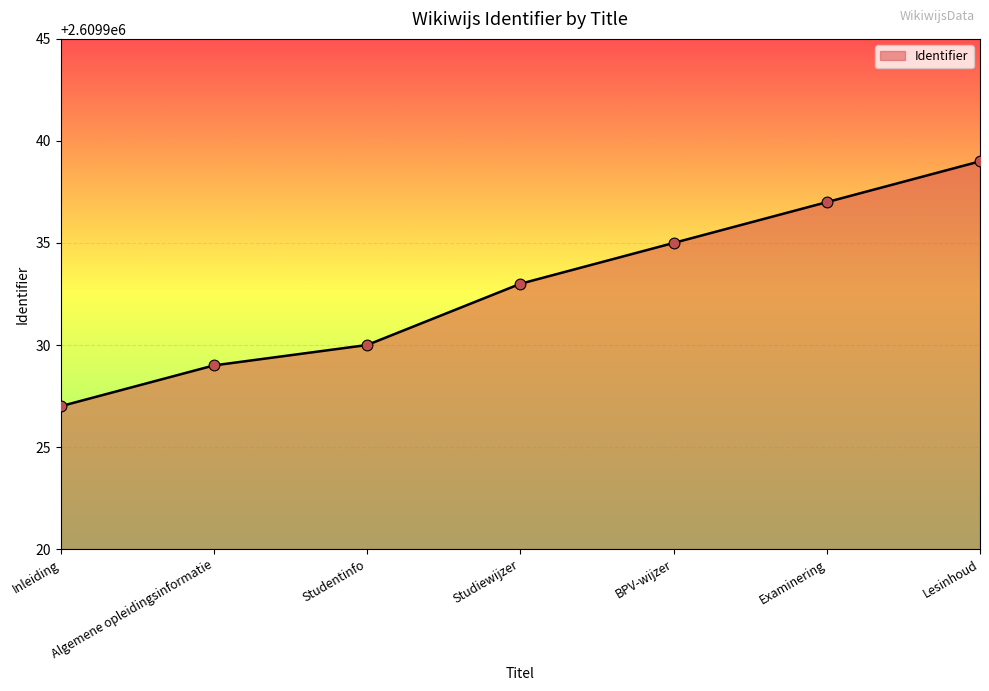

What is the ratio of the value at Algemene opleidingsinformatie to the value at Examinering?

1.0